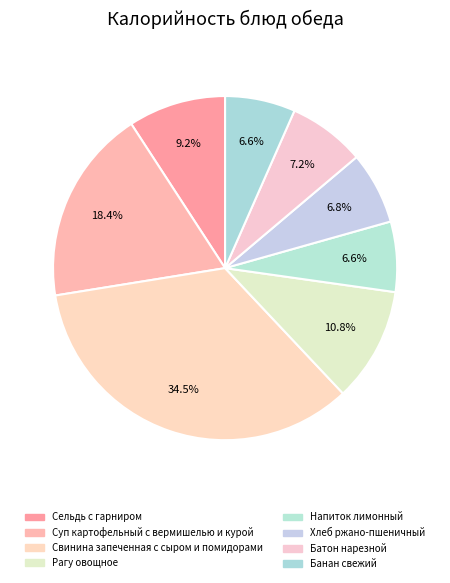

Is it true that Рагу овощное is 5% of the pie?

False